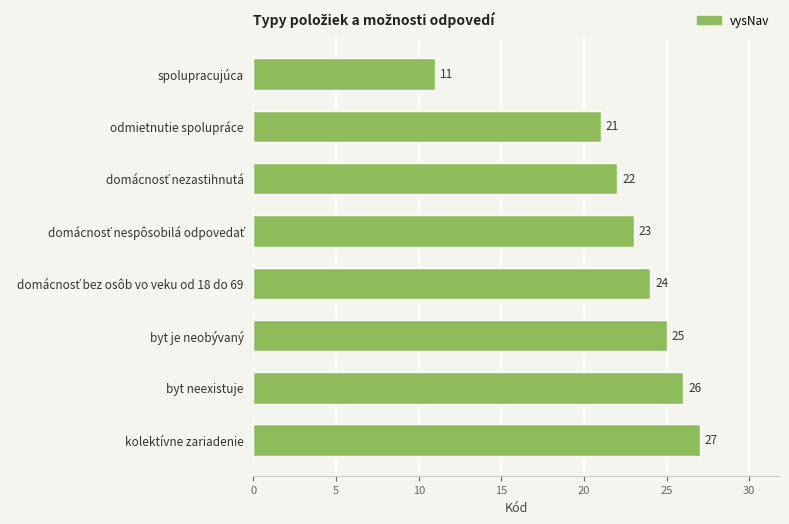

How many bars are there in total?

8